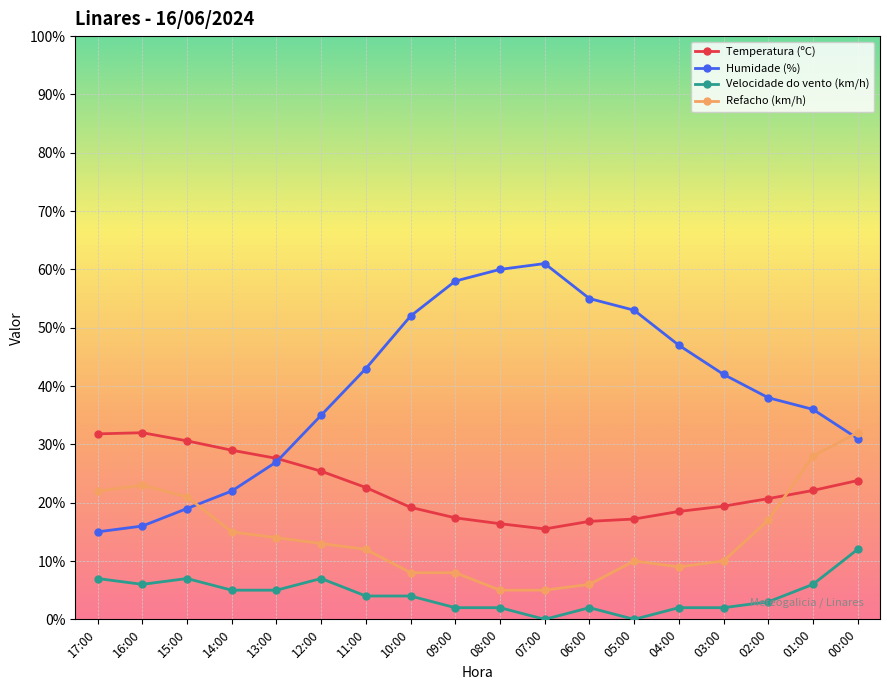

At 12:00, list the series in order from smallest to largest.

Velocidade do vento (km/h), Refacho (km/h), Temperatura (ºC), Humidade (%)